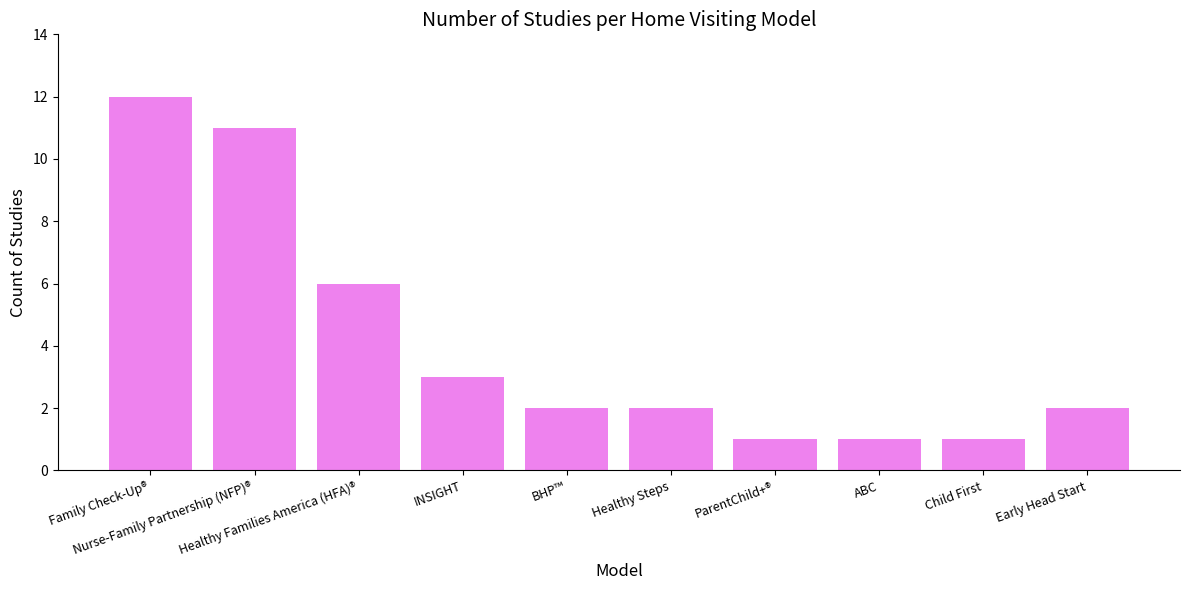

What is the minimum value shown in the chart?

1